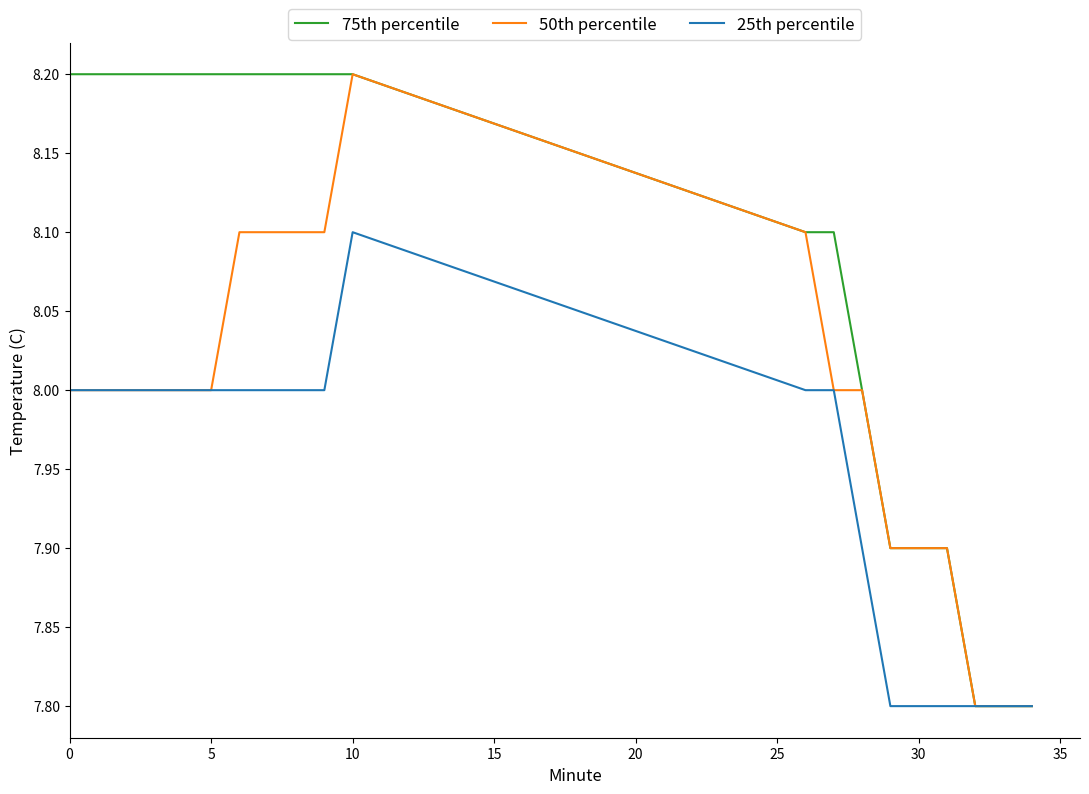

How many lines are shown in the chart?

3